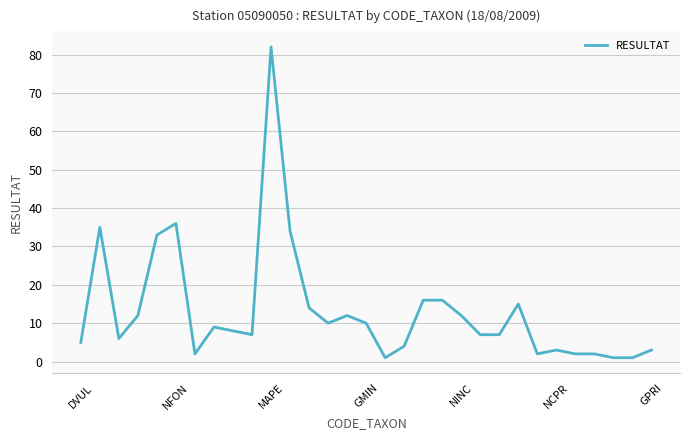

What is the difference between the maximum and minimum values?

81